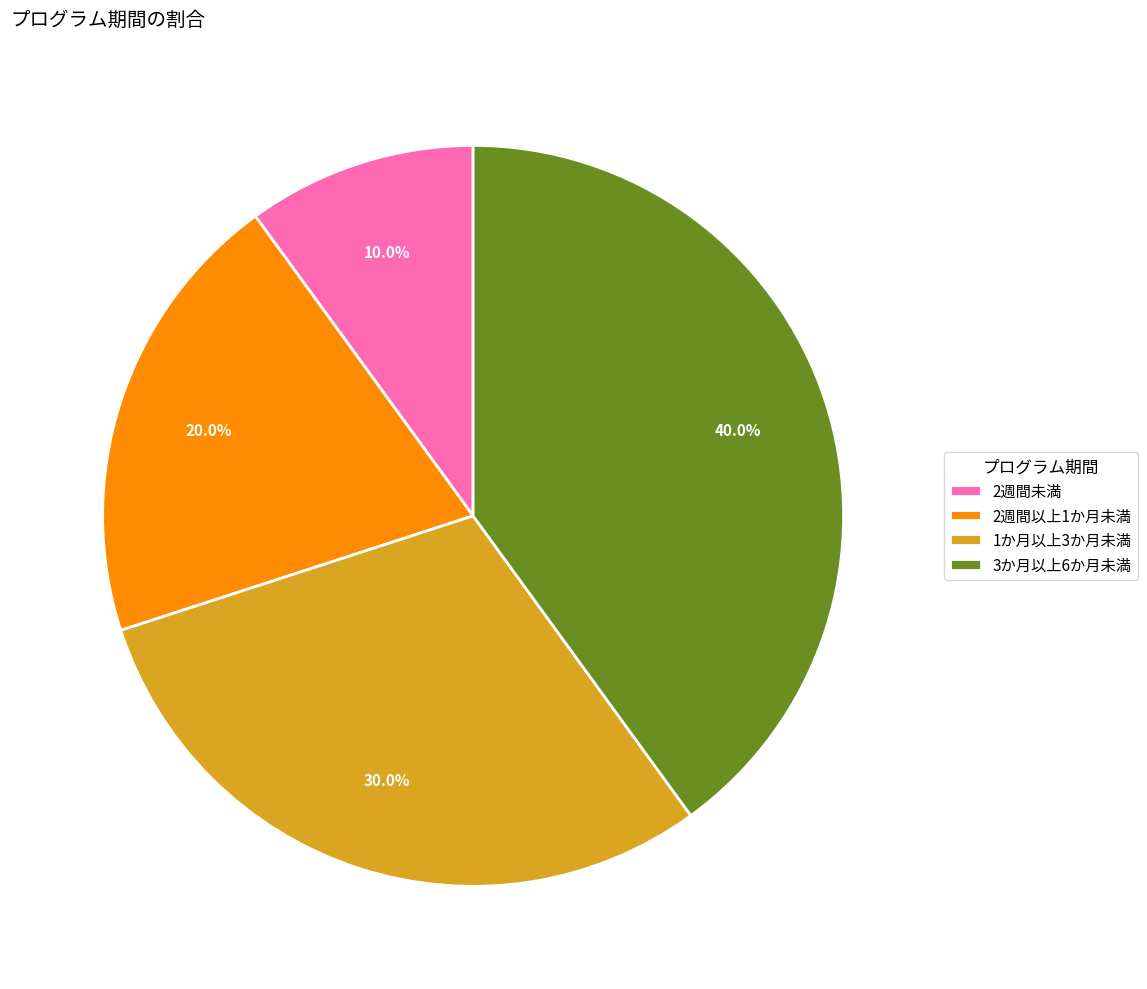

To the nearest percent, what is the difference between the largest and smallest slice percentages?

30%